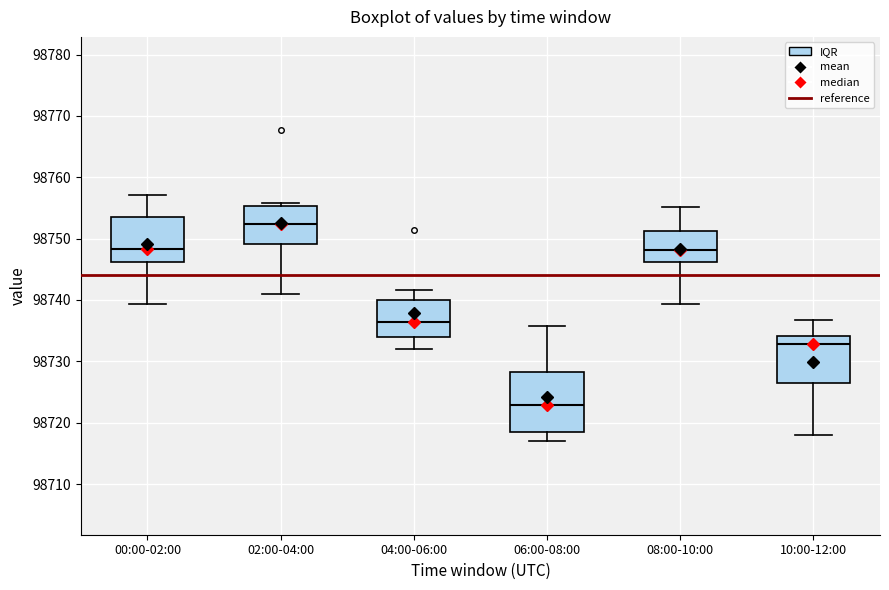

Where is the upper edge of the box for 08:00-10:00 on the y-axis? The values are not printed on the chart, so give them approximately, as read against the axis.

98751